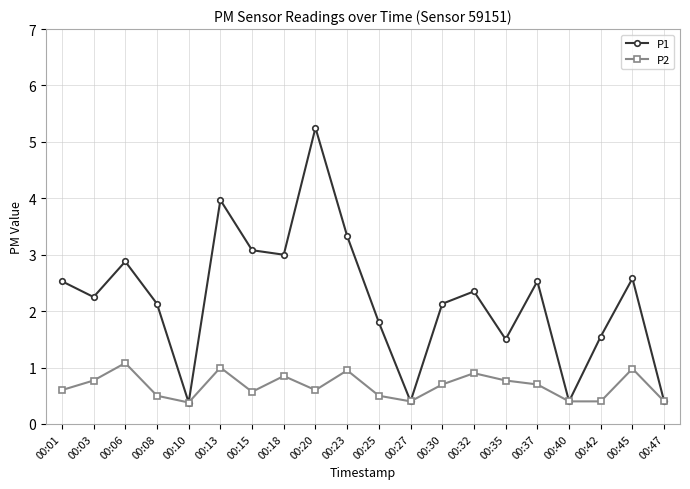

What is the difference between the highest and lowest values at 00:15?

2.5